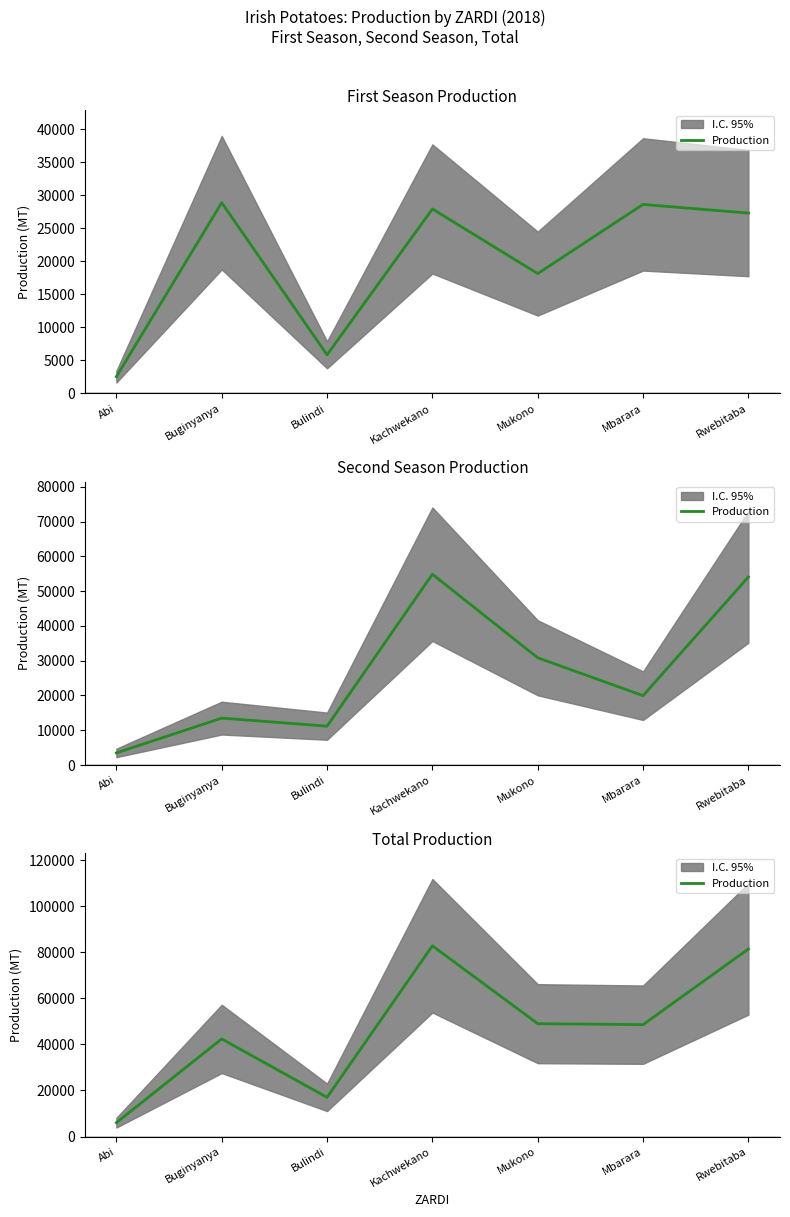

Which has a higher value, Rwebitaba or Bulindi?

Rwebitaba